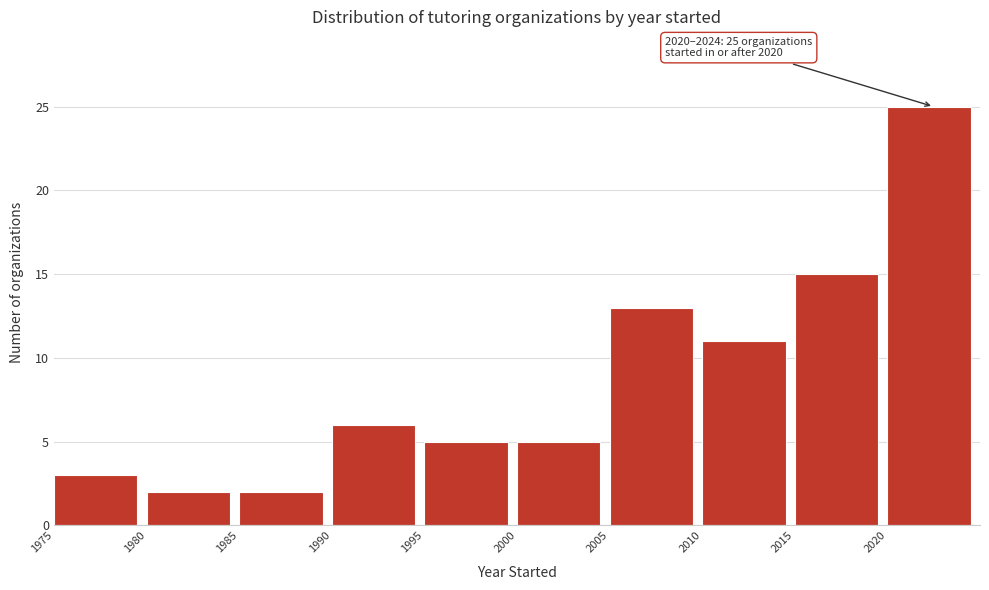

Which range on the x-axis has the tallest bar?

2020 to 2025